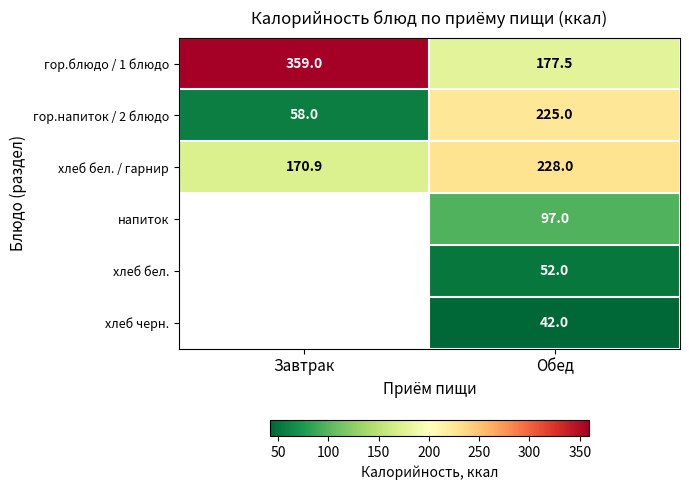

At which label does гор.напиток / 2 блюдо reach its peak?

Обед